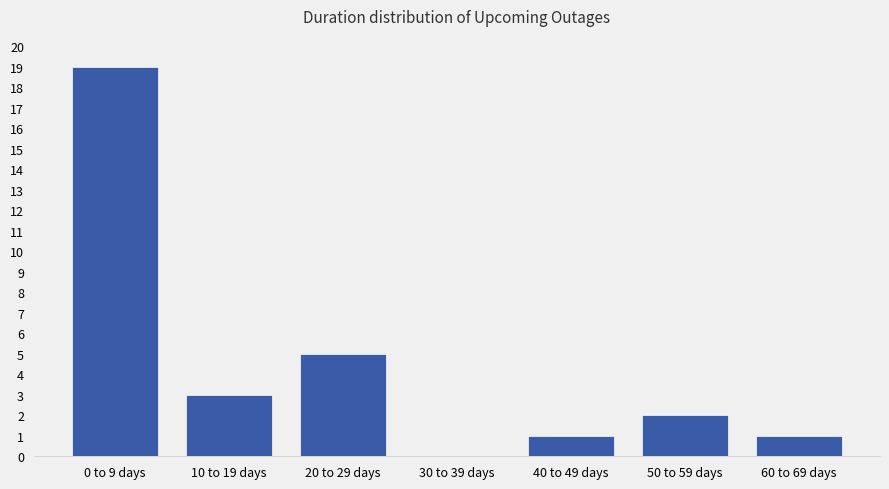

Reading left to right, extract all data points from this chart.

0 to 9 days=19	10 to 19 days=3	20 to 29 days=5	30 to 39 days=0	40 to 49 days=1	50 to 59 days=2	60 to 69 days=1